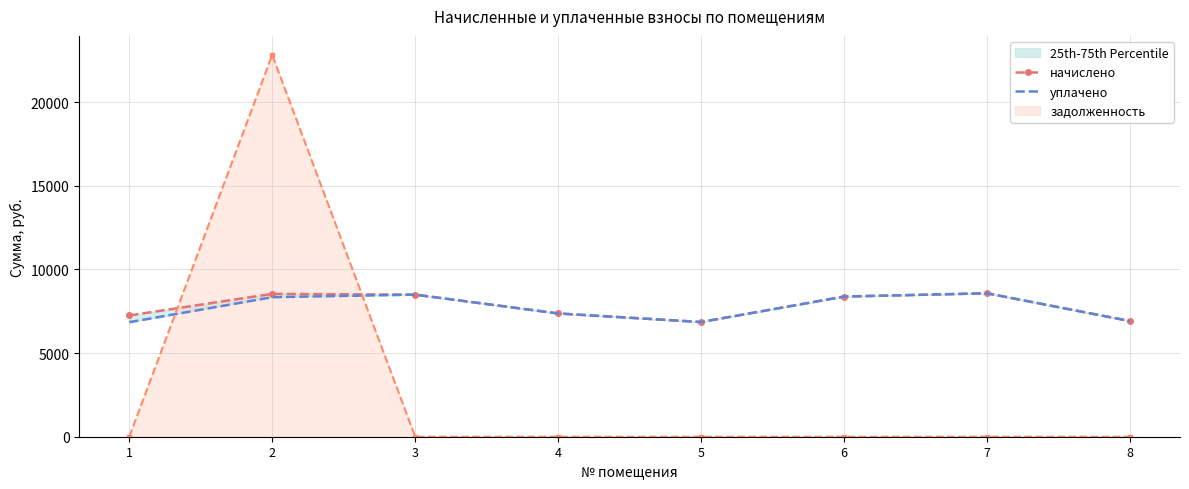

What is the highest value of the задолженность series?

22811.2